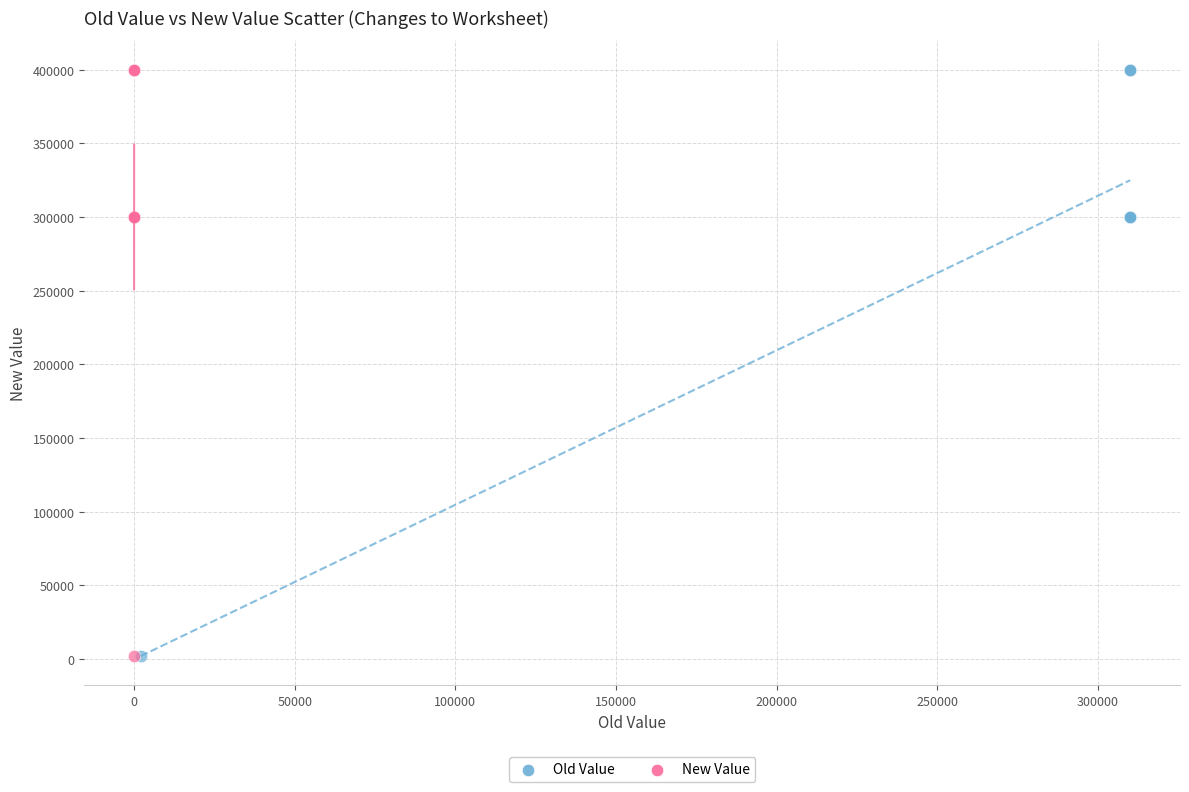

What are all the series names shown in the legend?

Old Value, New Value